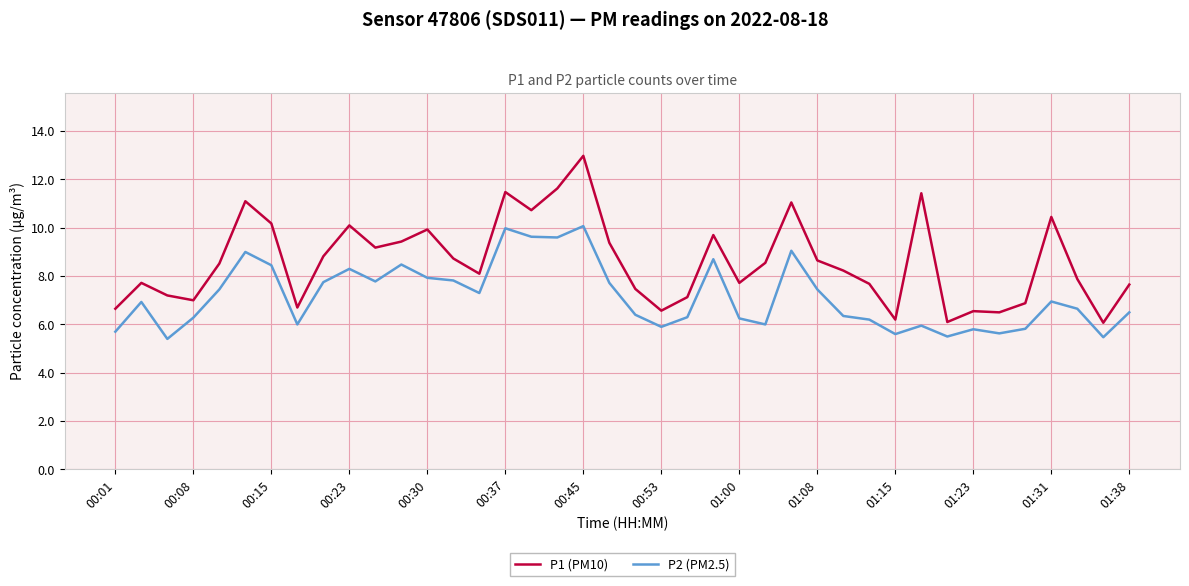

How many series are shown in this chart?

2